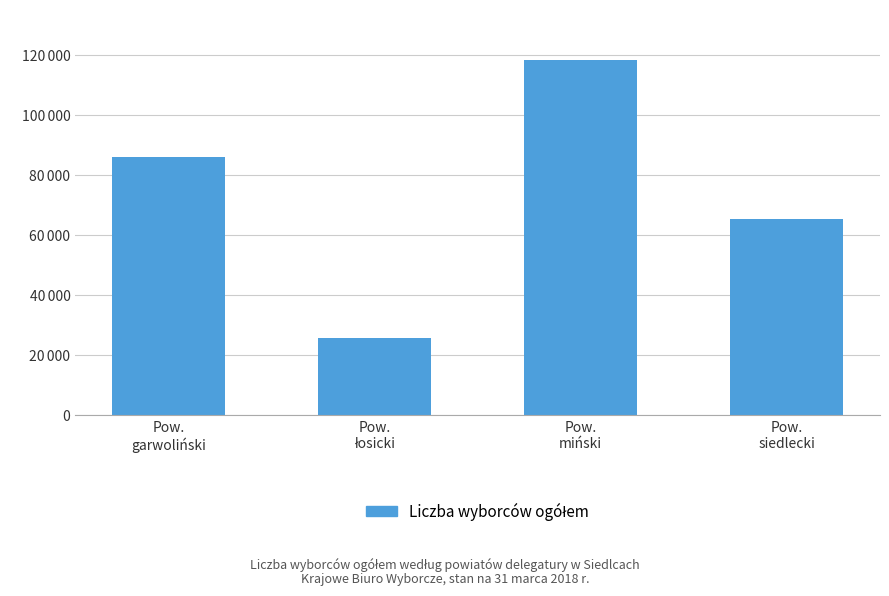

At which label is the value closest to 71973?

Pow.
siedlecki